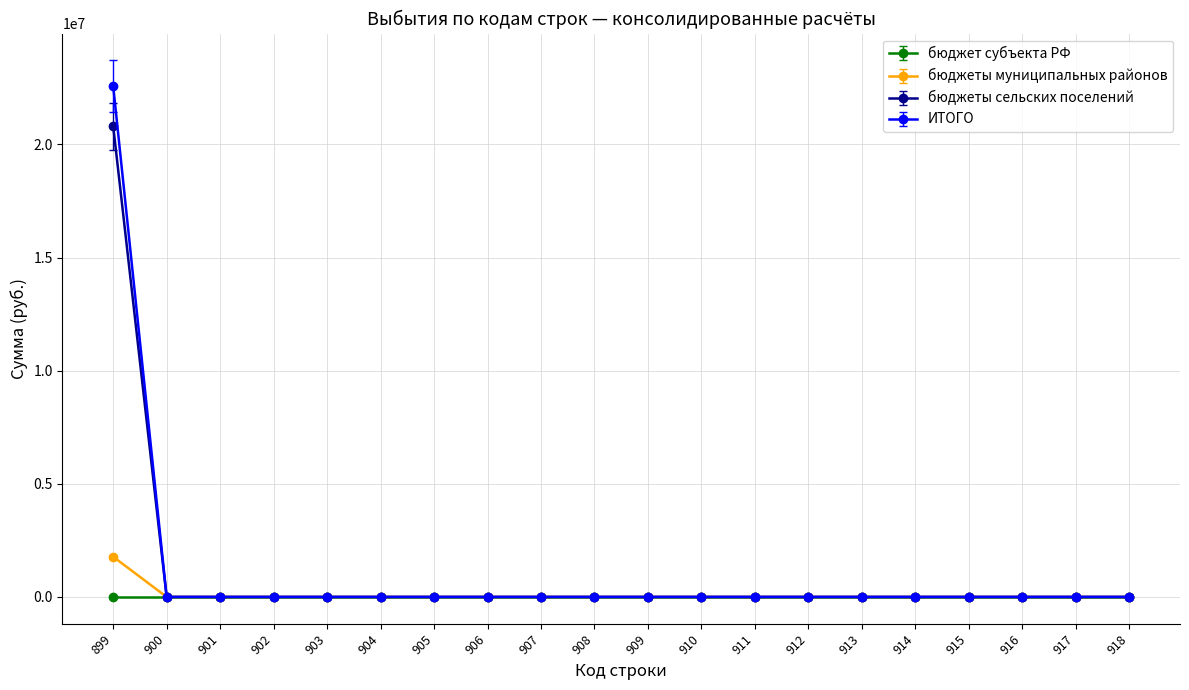

At which category is the sum across all series the highest?

899